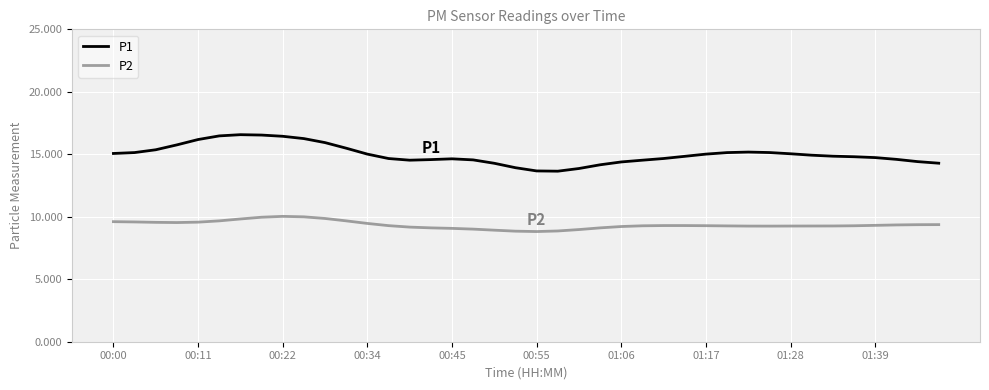

True or false: P2 and P1 cross at least once.

False